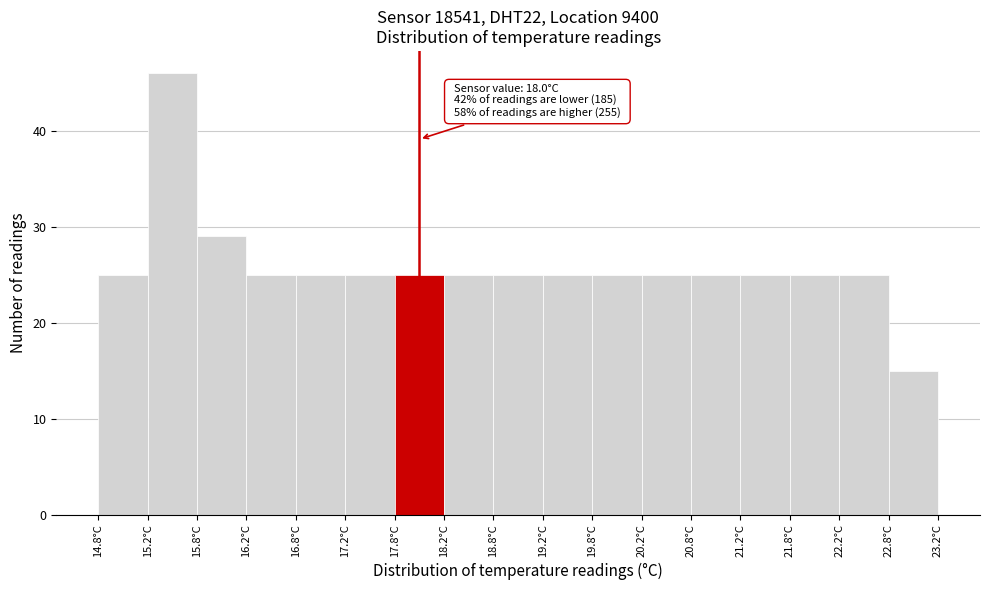

Which range on the x-axis has the tallest bar?

15.25 to 15.75